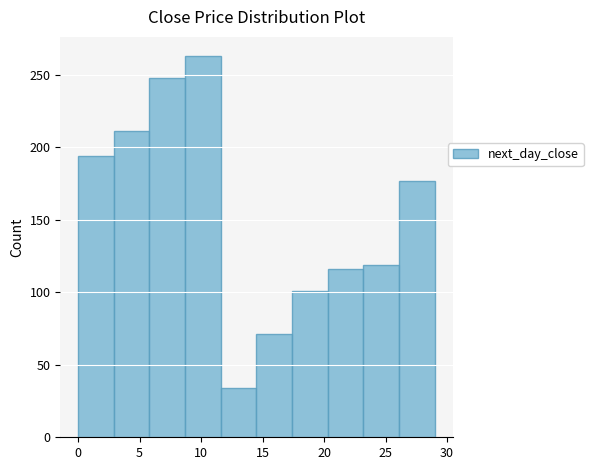

Which range on the x-axis has the tallest bar?

8.7 to 11.6